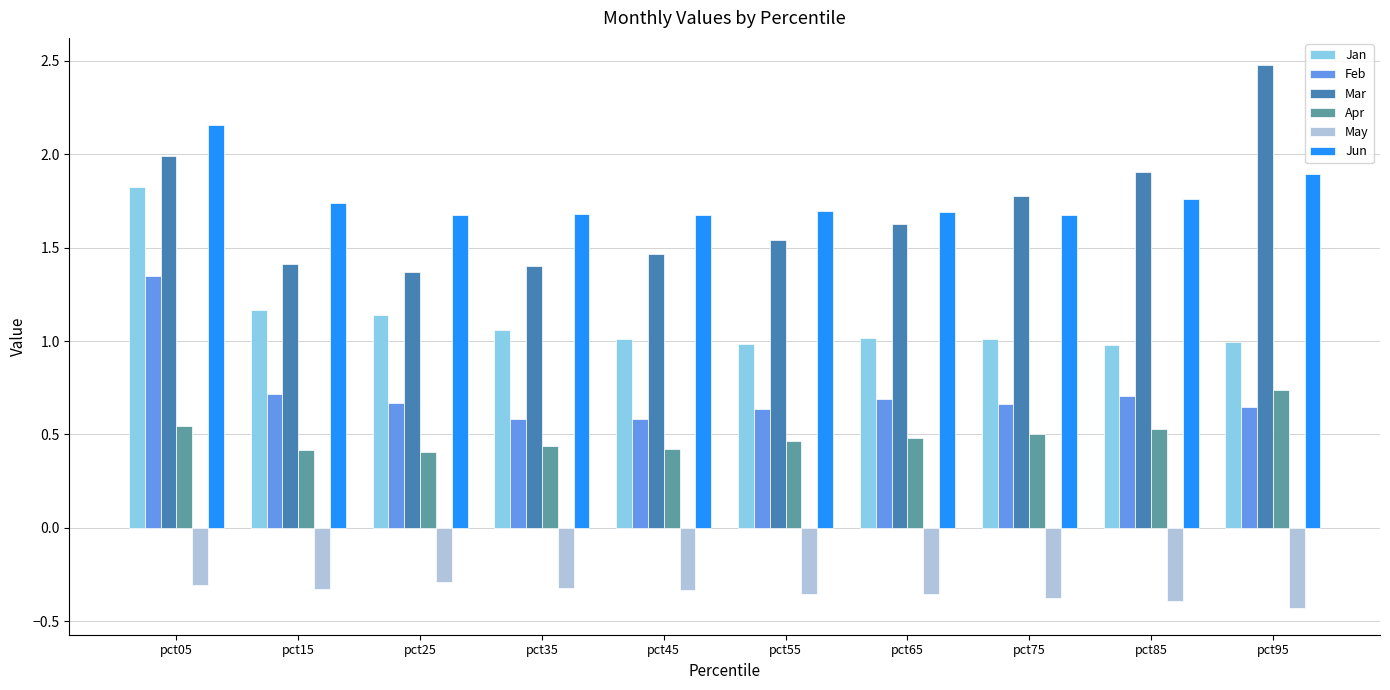

What is the sum of all May values?

-3.5